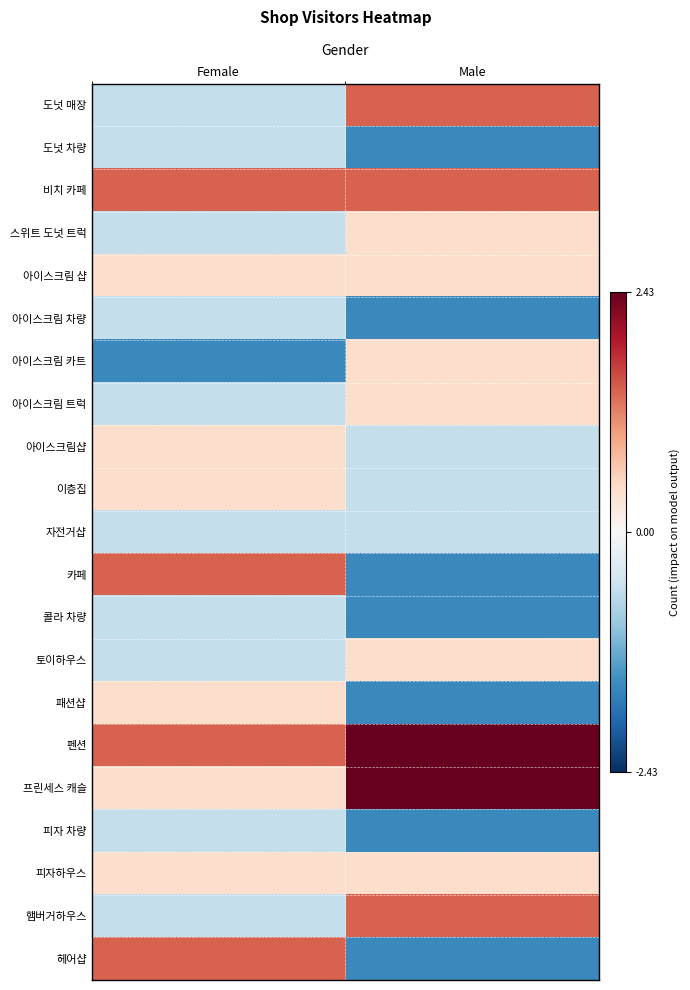

Between Female and Male, which series saw the biggest shift?

카페